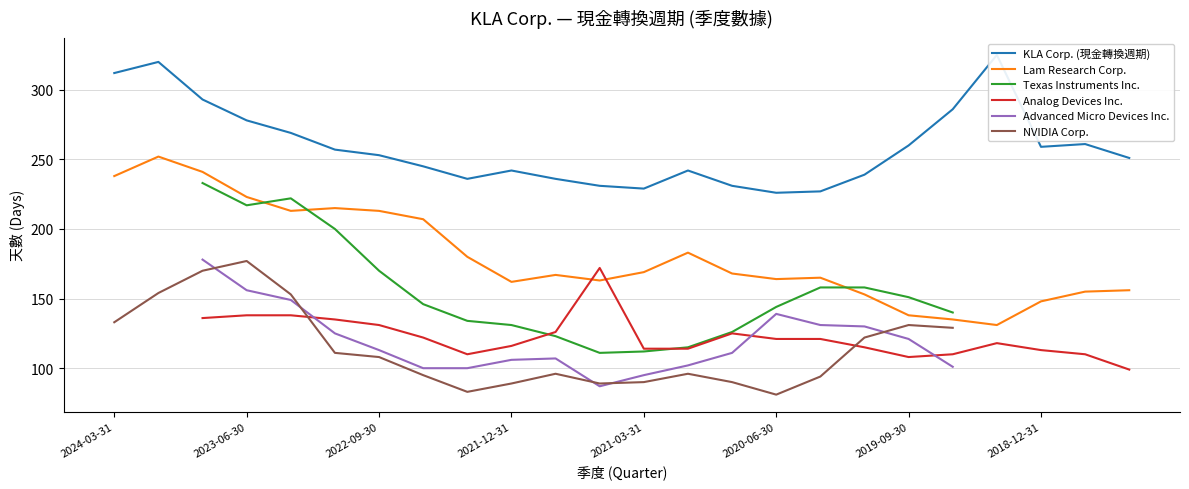

How many positive values does the Advanced Micro Devices Inc. series have?

18